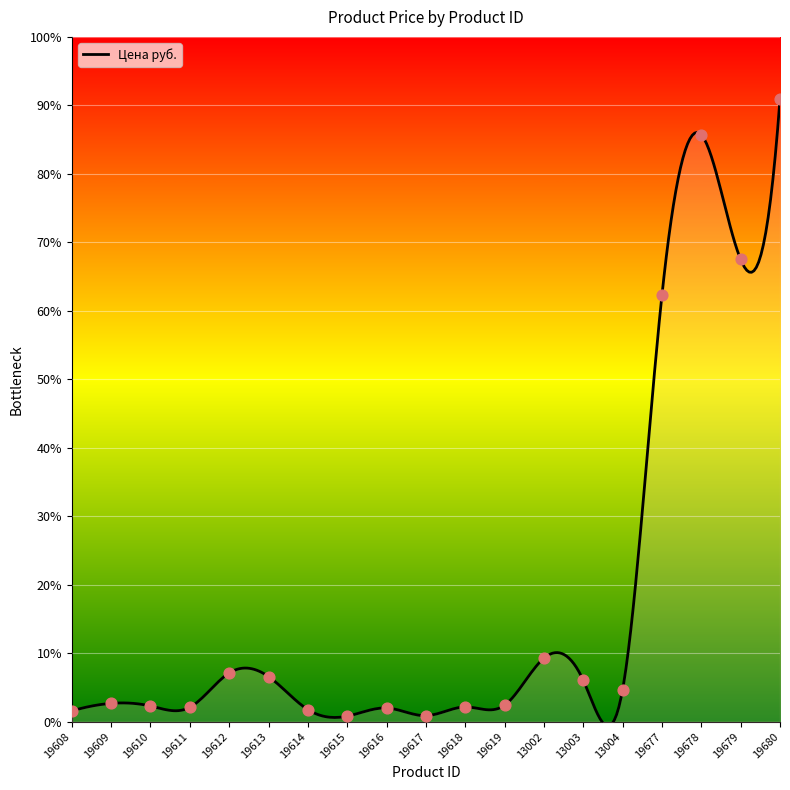

What is the change in value from 19616 to 13003?

+3238.2